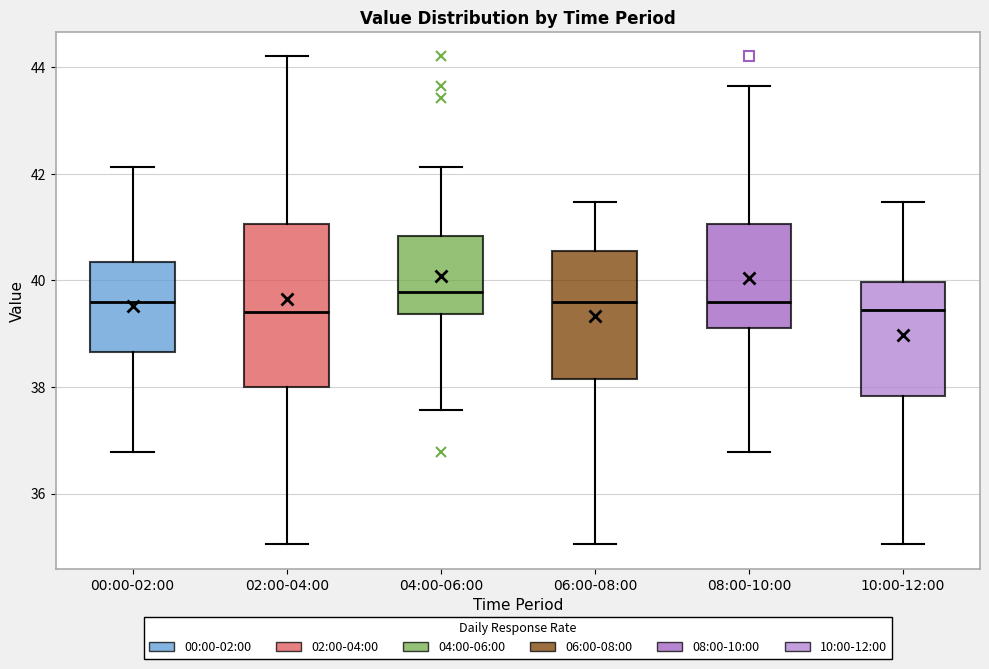

Comparing the boxes themselves (not the whiskers), which one is the tallest?

02:00-04:00